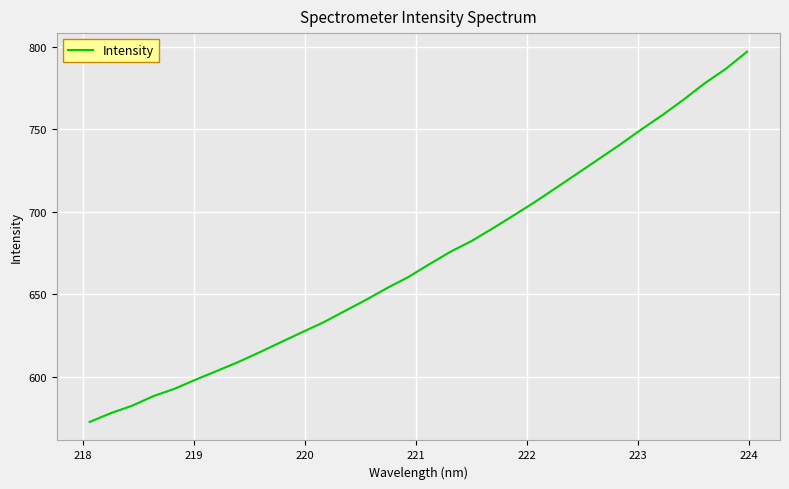

Does the chart have visible grid lines?

Yes